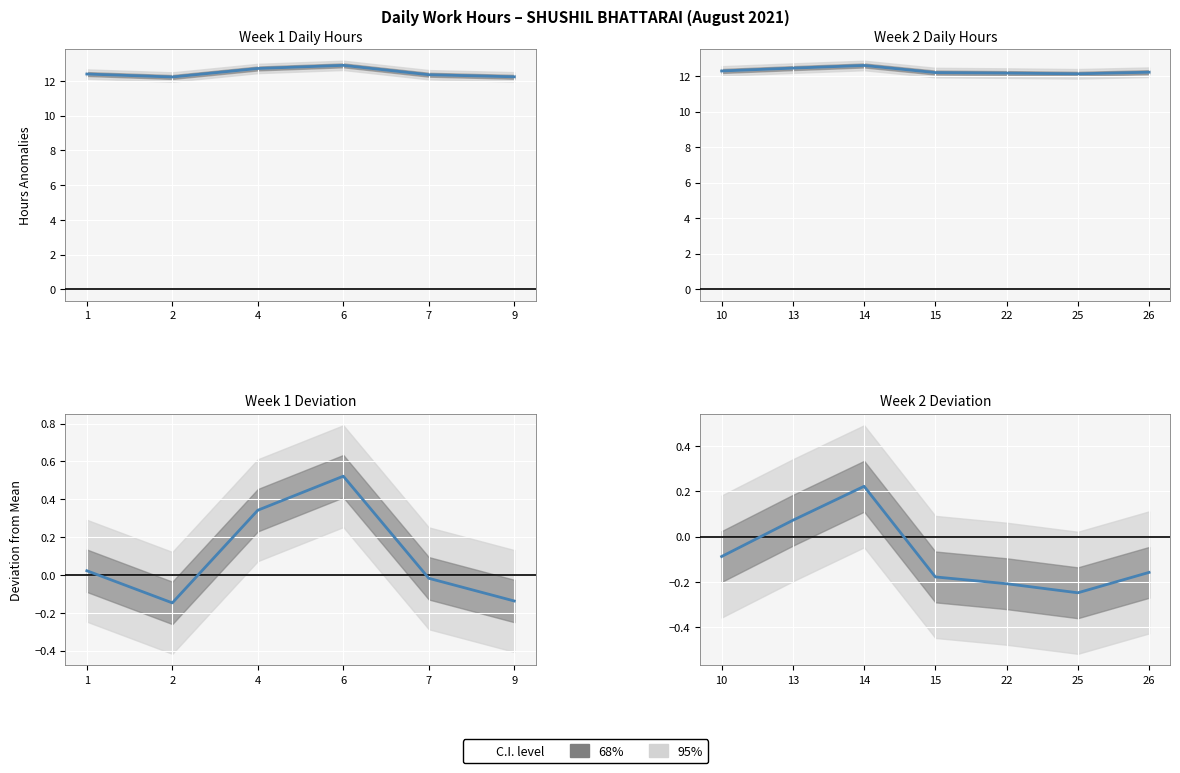

At which label is the value closest to 0?

13